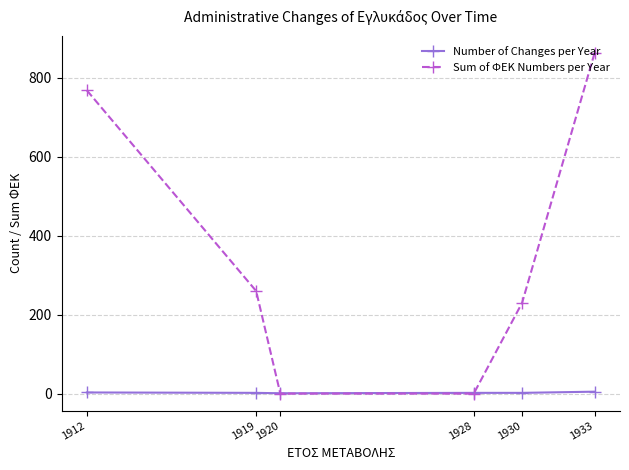

What is the approximate value of Sum of ΦΕΚ Numbers per Year at 1930, to the nearest 100?

200